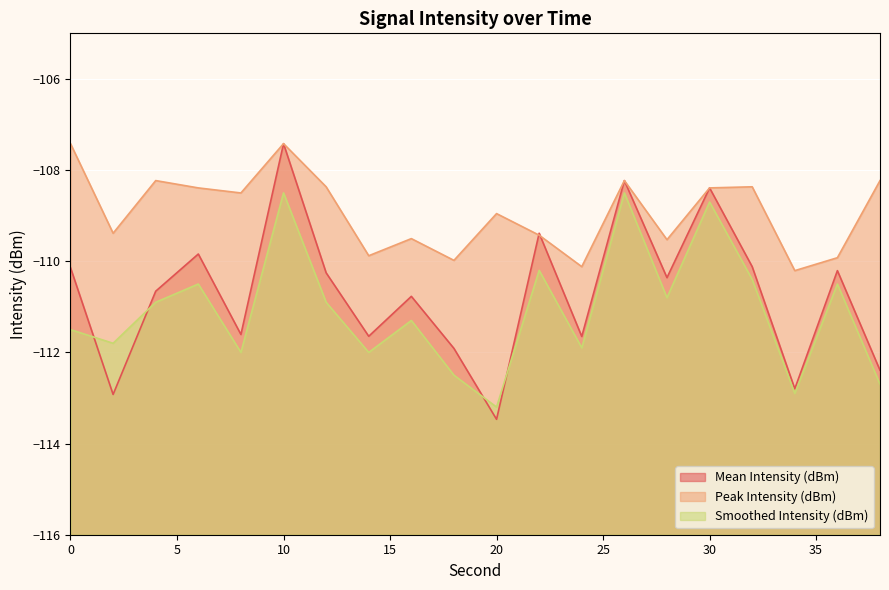

What is the difference between the maximum and second lowest values in the Peak Intensity (dBm) series?

2.7